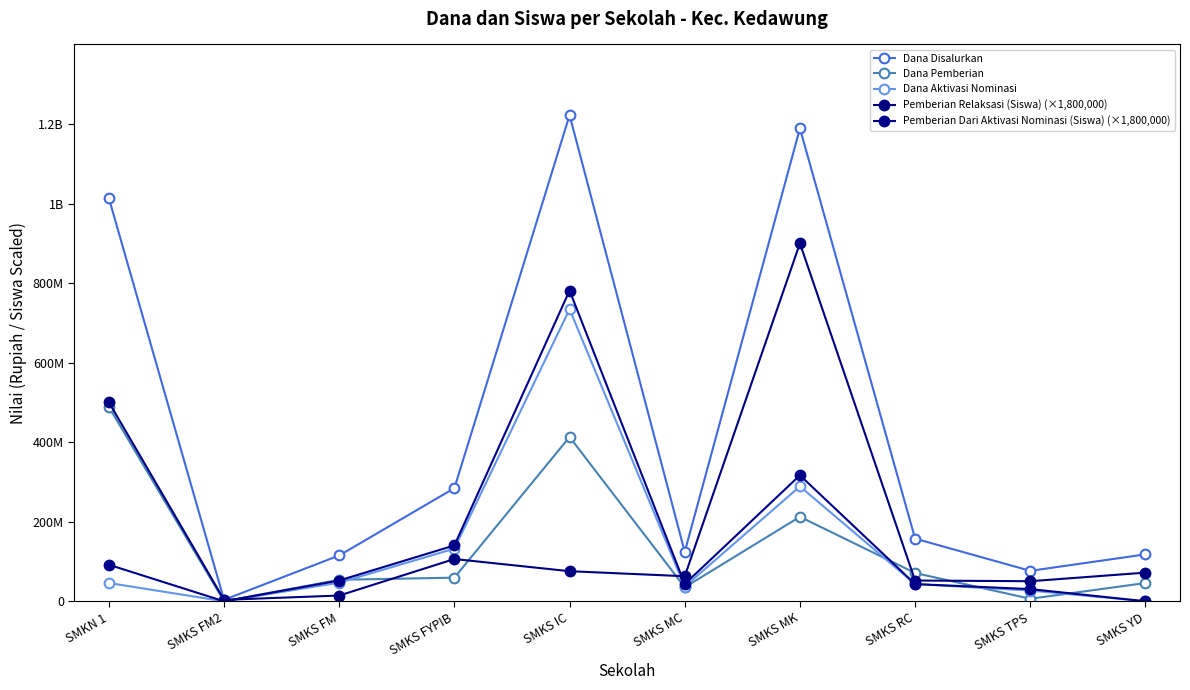

Does the chart have visible grid lines?

No